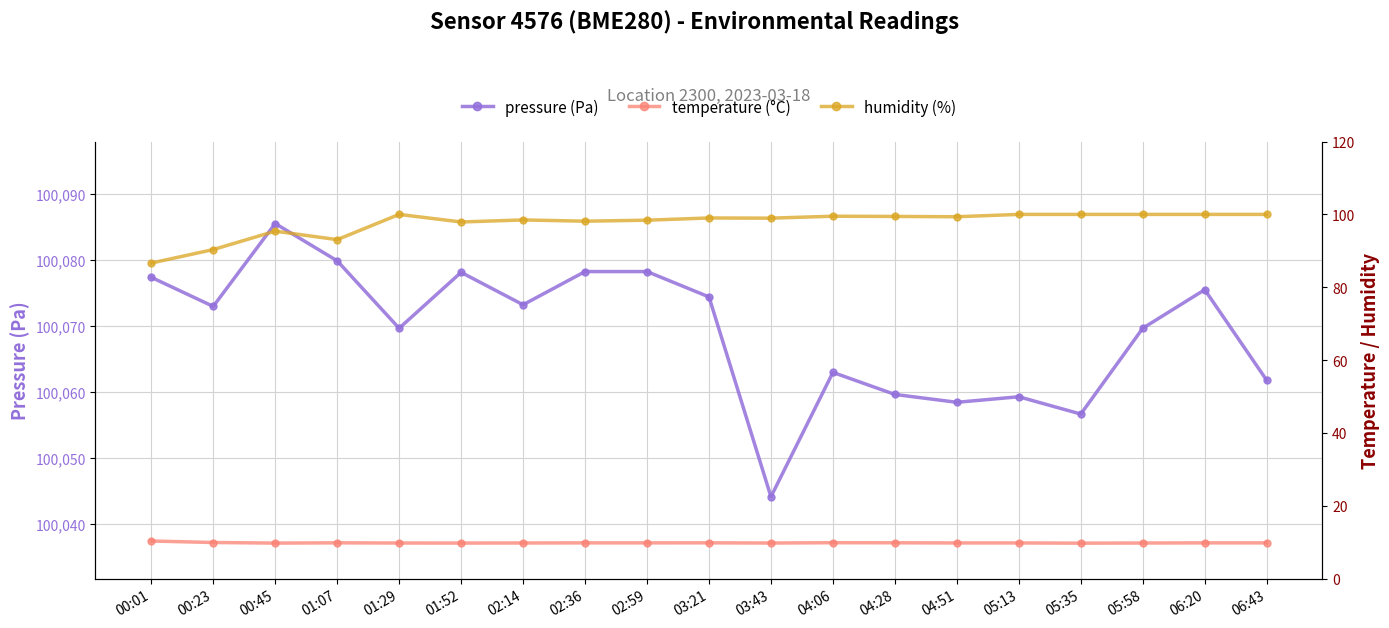

Is this an area chart (filled region under the line)?

No